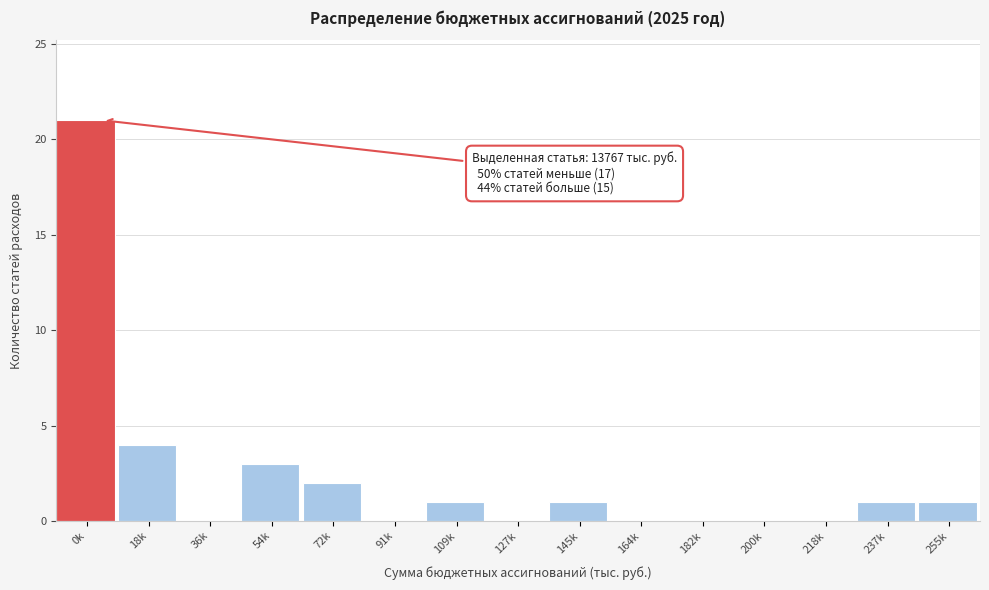

Reading right to left, what are all the values shown in this chart?

255k=1	237k=1	218k=0	200k=0	182k=0	164k=0	145k=1	127k=0	109k=1	91k=0	72k=2	54k=3	36k=0	18k=4	0k=21